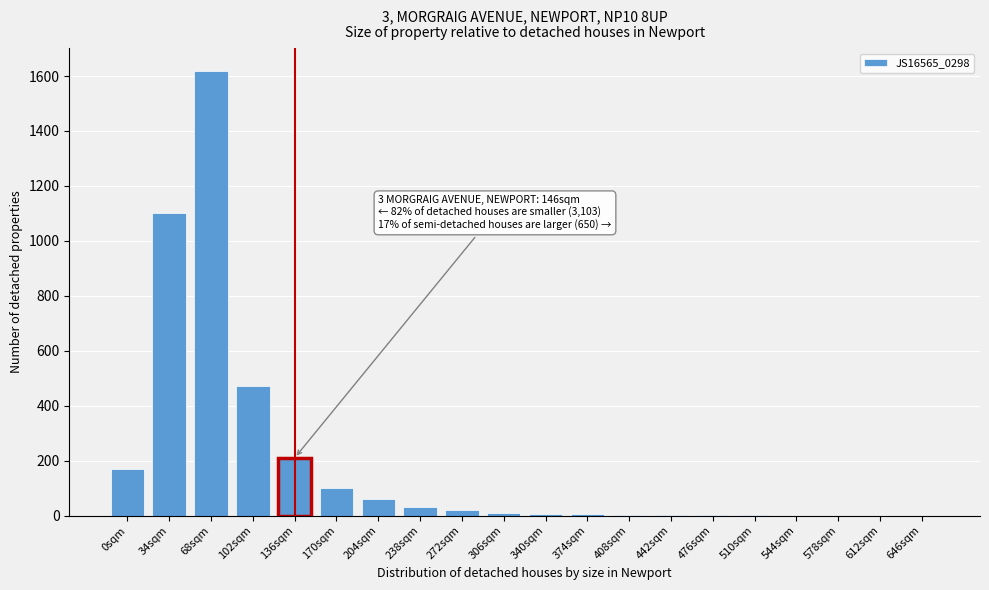

Where is the data nearest to the value 810?

34sqm